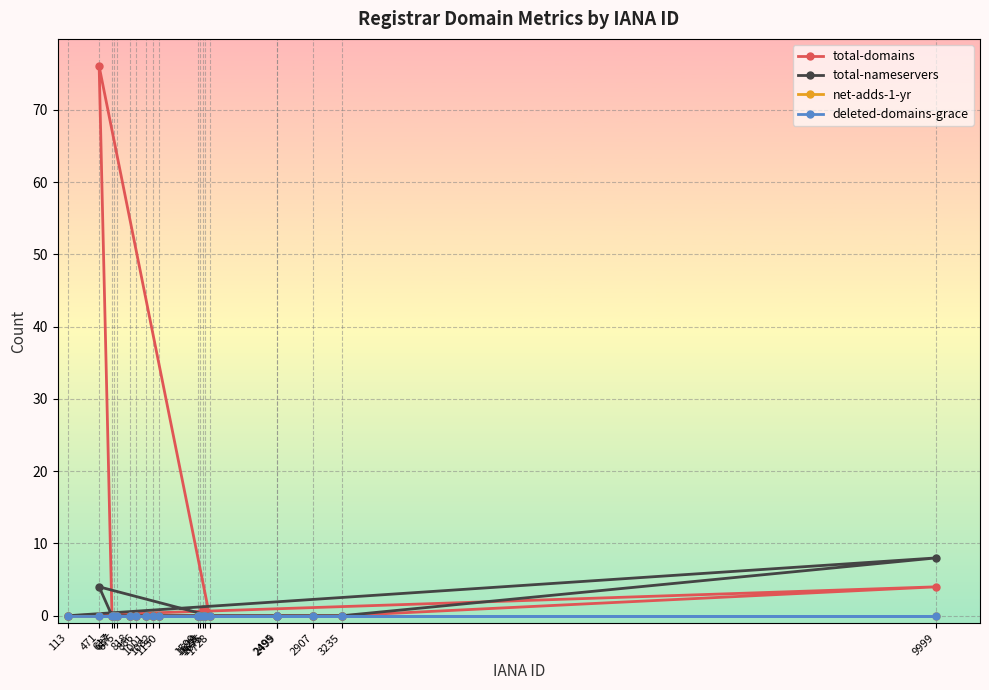

Between 471 and 1001, which series saw the biggest shift?

total-domains